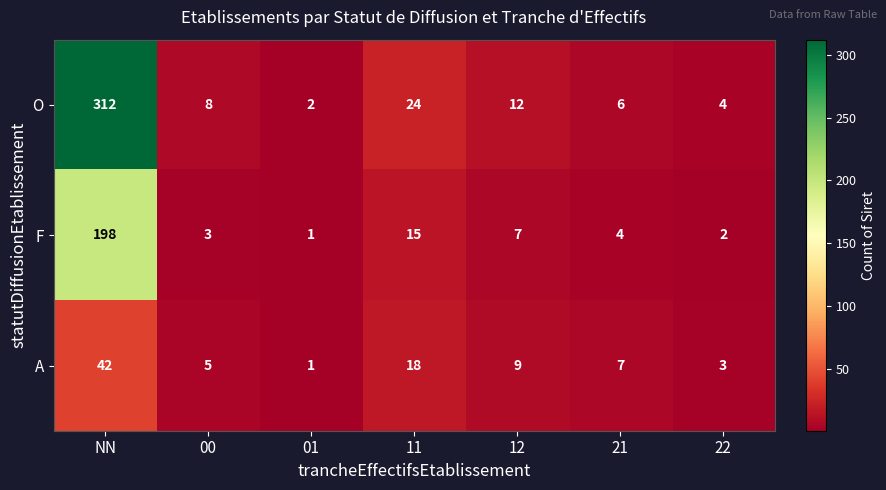

What is the difference between the highest and lowest values at 21?

3